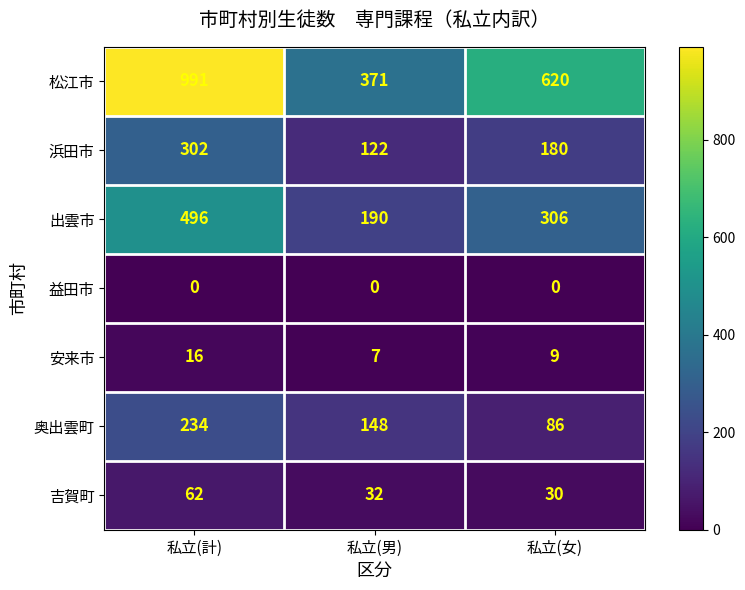

What is the sum of the 吉賀町 values at 私立(男) and 私立(計)?

94